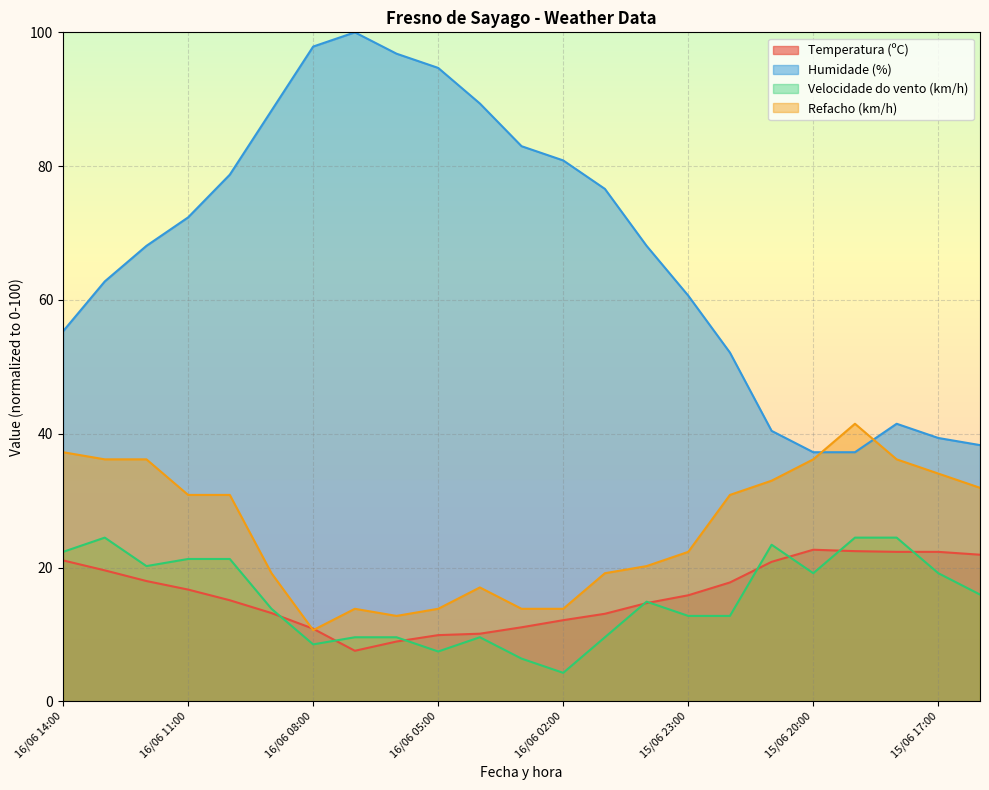

At which label does Temperatura (ºC) reach its minimum?

16/06 07:00